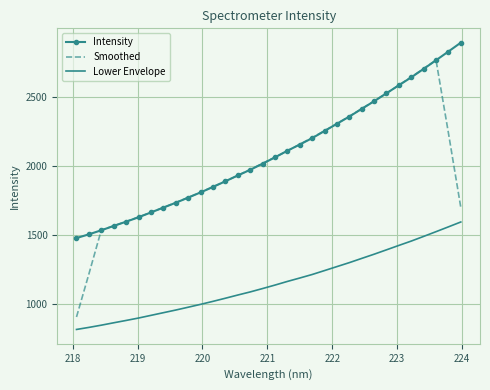

What is the lowest value of the Intensity series?

1475.9